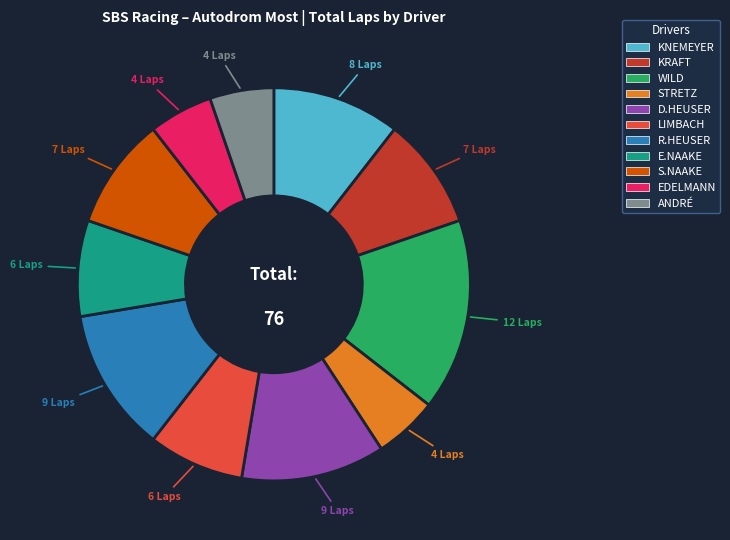

Is WILD the majority of the pie?

No